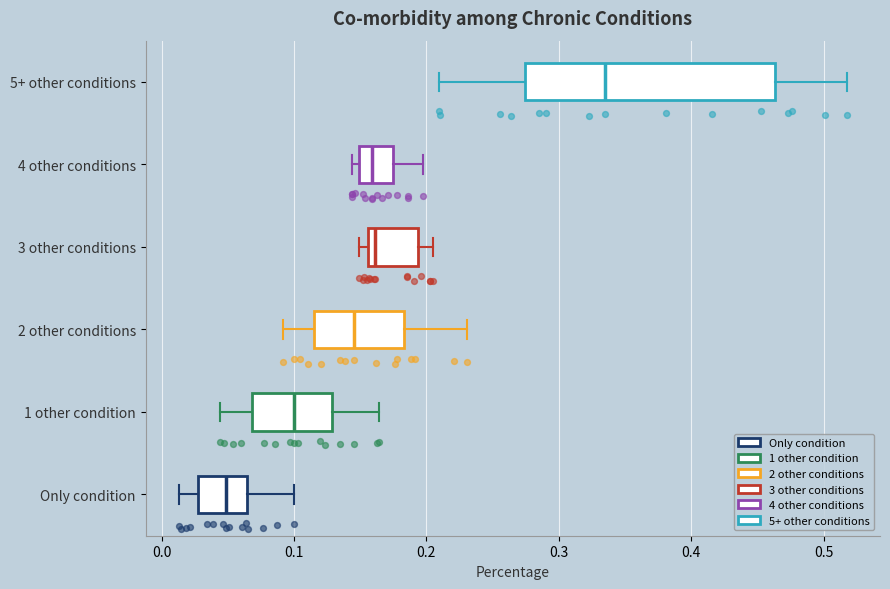

Which box is the widest, from its left edge to its right edge?

5+ other conditions